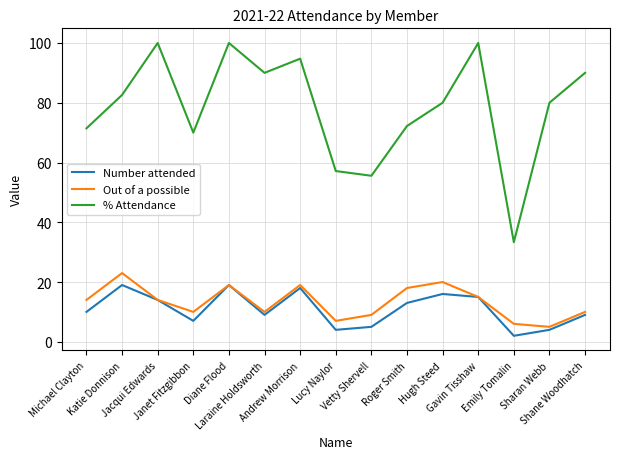

True or false: % Attendance and Out of a possible intersect in this chart.

False